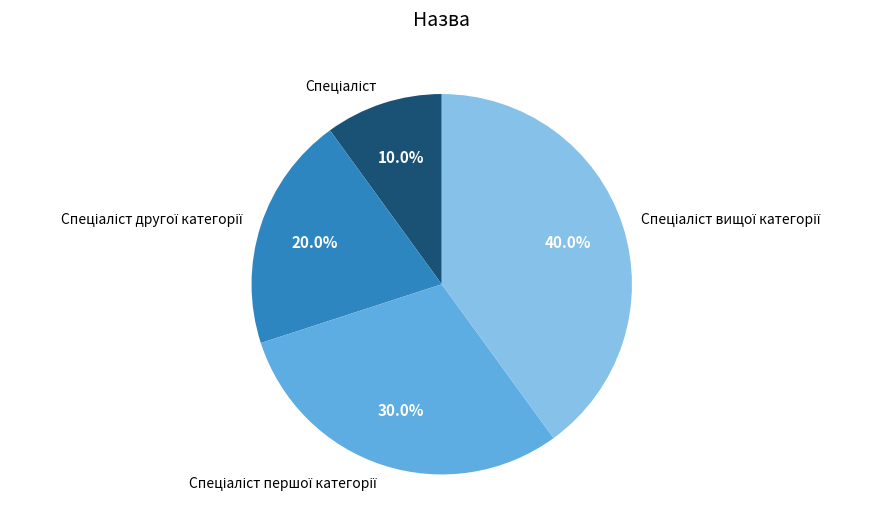

Does any single category account for the majority?

No